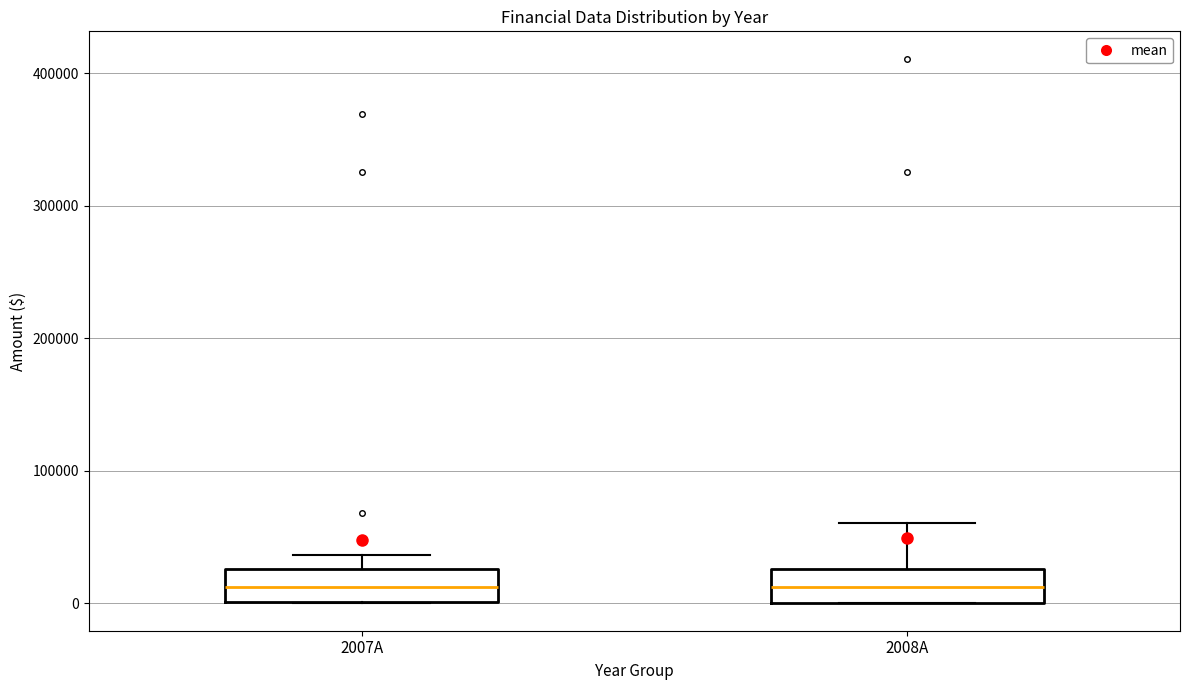

Reading left to right, transcribe this box plot: for each box, give where its median line is, the range the box spans, and where its two whiskers end, as read against the y-axis. The values are not printed on the chart, so give them approximately, as read against the axis.

2007A: median 10000, box 0 to 30000, whiskers 0 to 40000
2008A: median 10000, box 0 to 30000, whiskers 0 to 60000